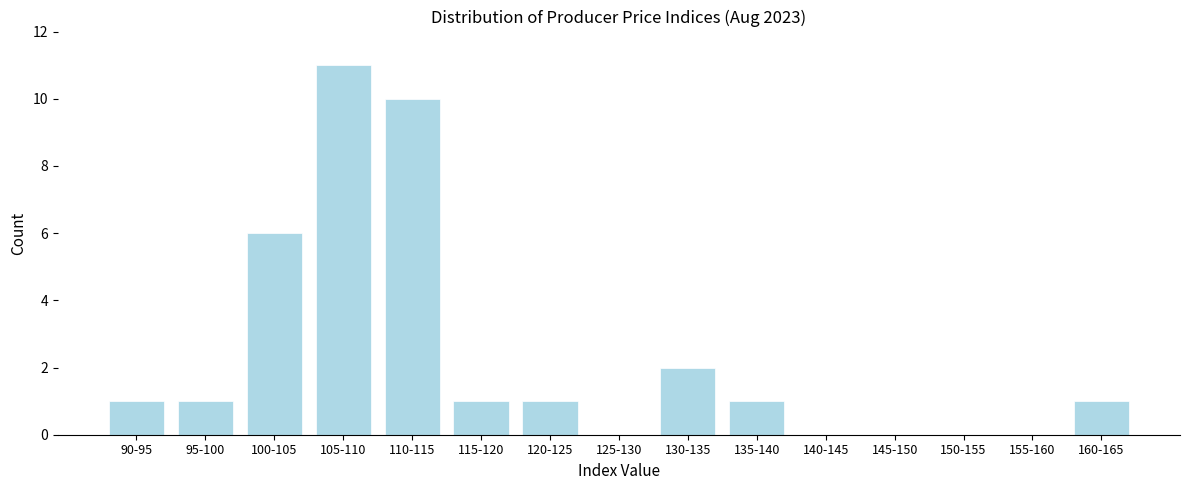

Reading left to right, what are all the values shown in this chart?

90-95=1	95-100=1	100-105=6	105-110=11	110-115=10	115-120=1	120-125=1	125-130=0	130-135=2	135-140=1	140-145=0	145-150=0	150-155=0	155-160=0	160-165=1